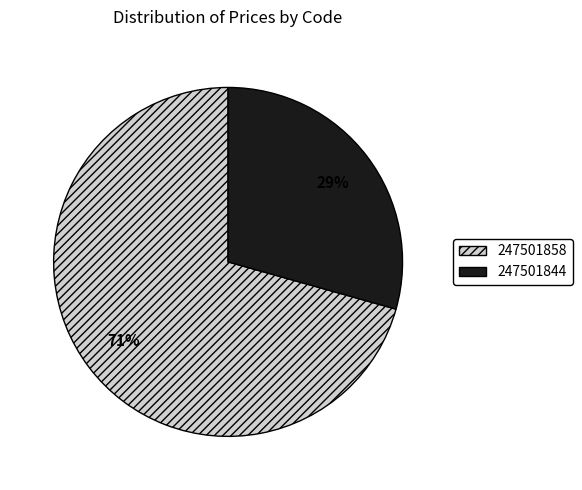

Is there any slice that represents more than half of the pie?

Yes